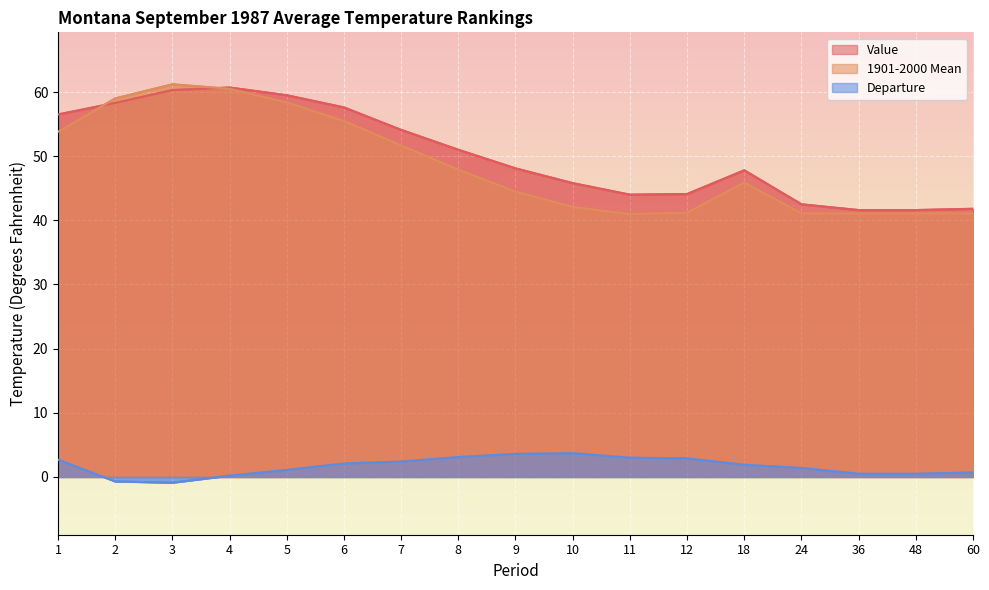

What is the difference between the 1901-2000 Mean values at 7 and 12?

10.5